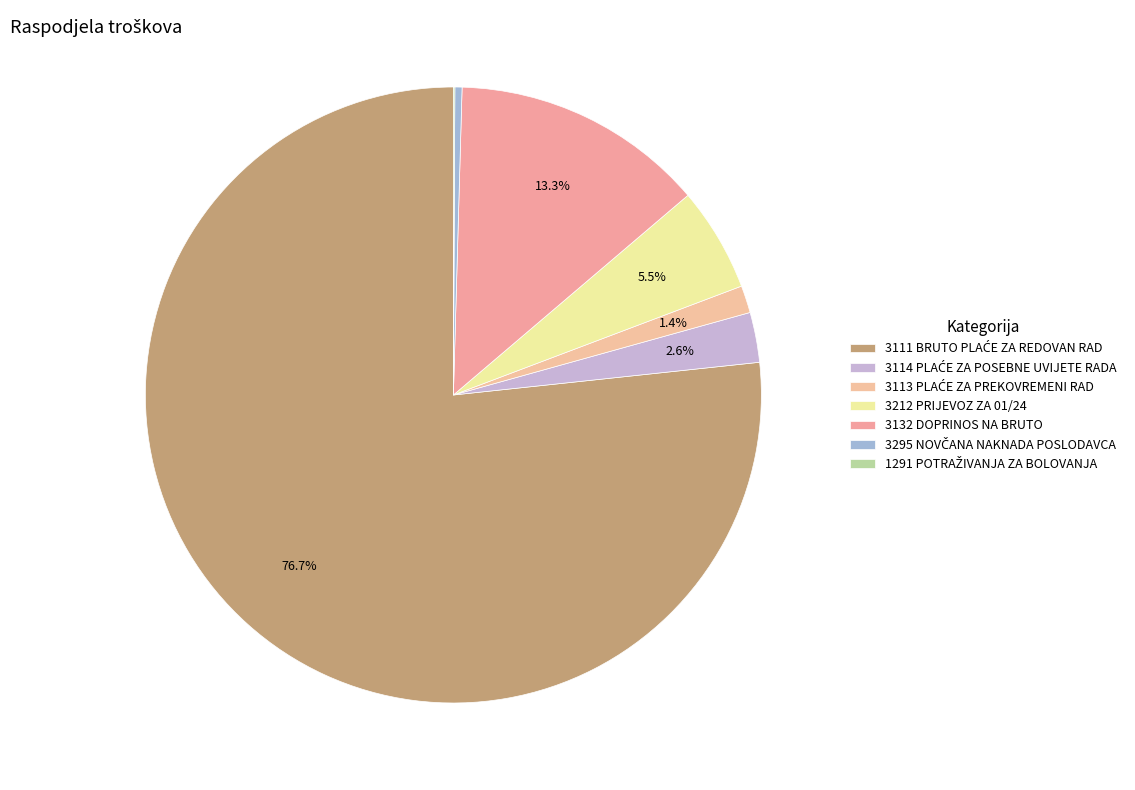

Which slice is the smallest?

1291 POTRAŽIVANJA ZA BOLOVANJA